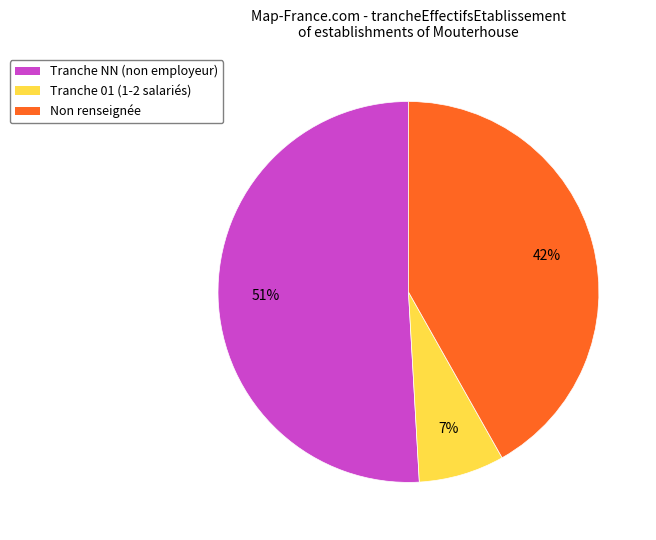

To the nearest percent, what is the average slice percentage?

33%